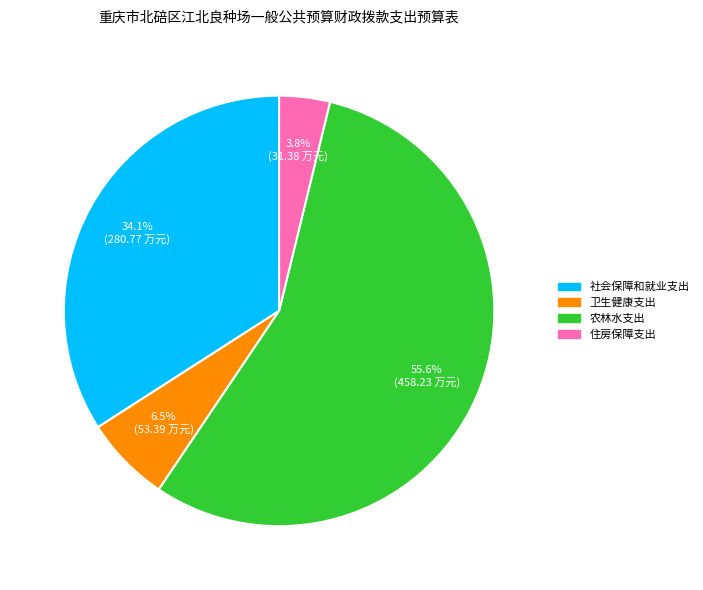

Between 卫生健康支出 and 社会保障和就业支出, which is larger?

社会保障和就业支出